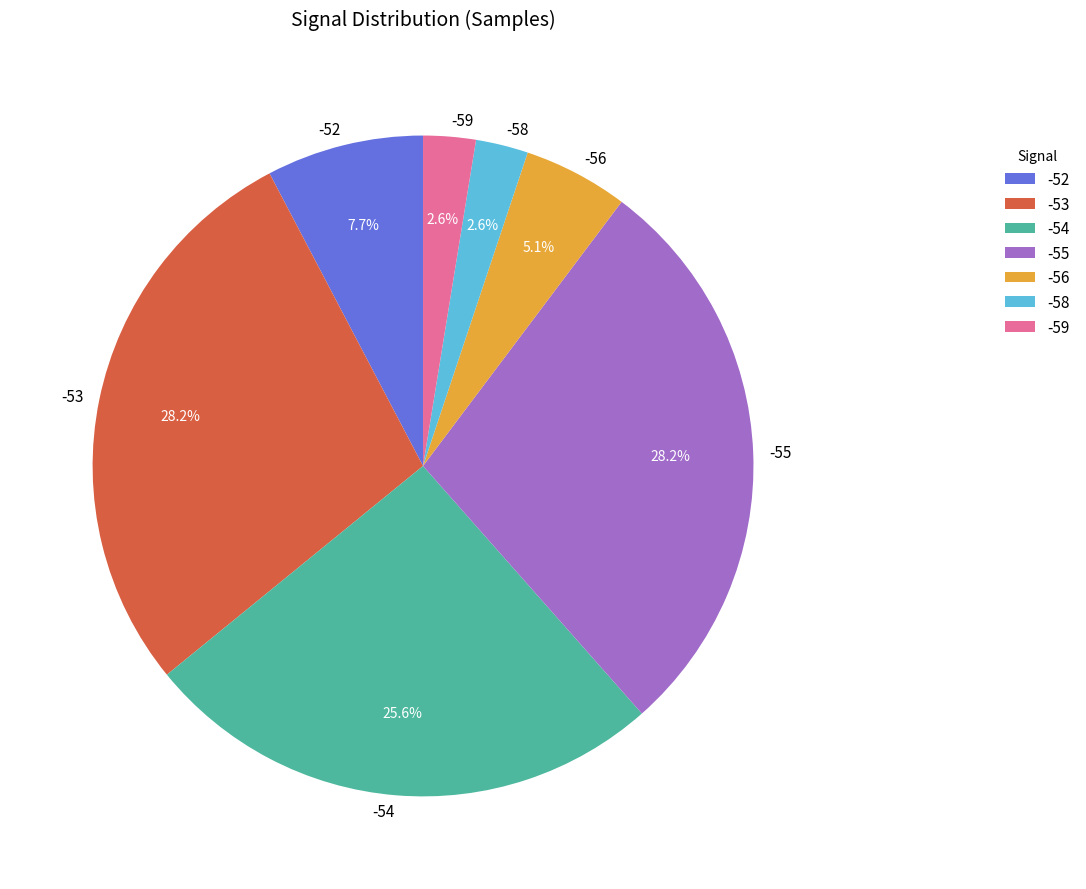

Combined, do -53 and -59 account for over 50%?

No